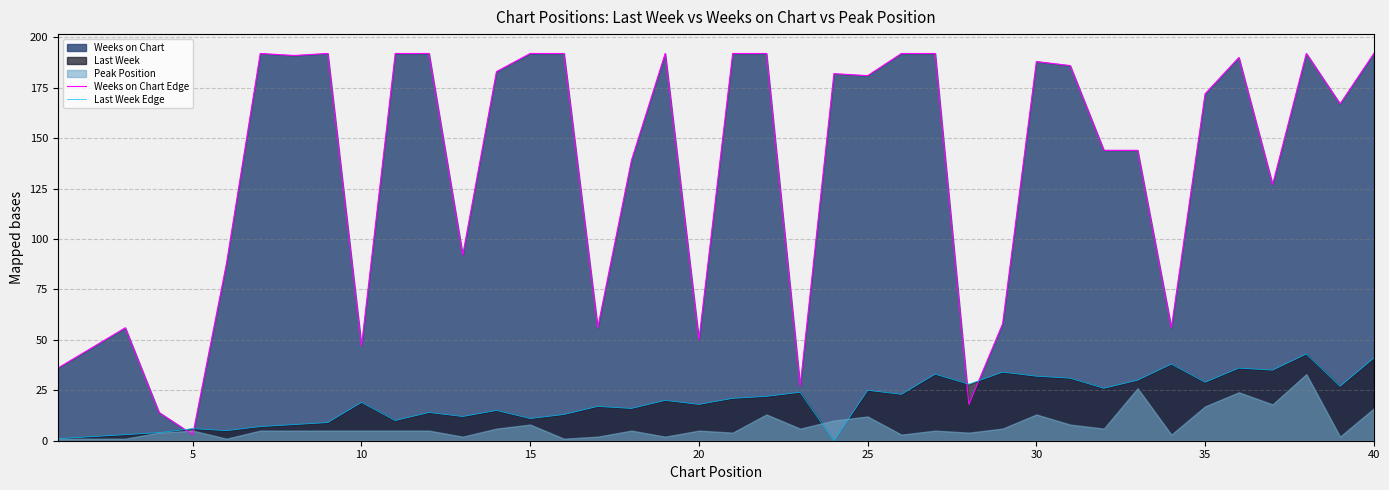

What is the maximum value for Last Week Edge?

43